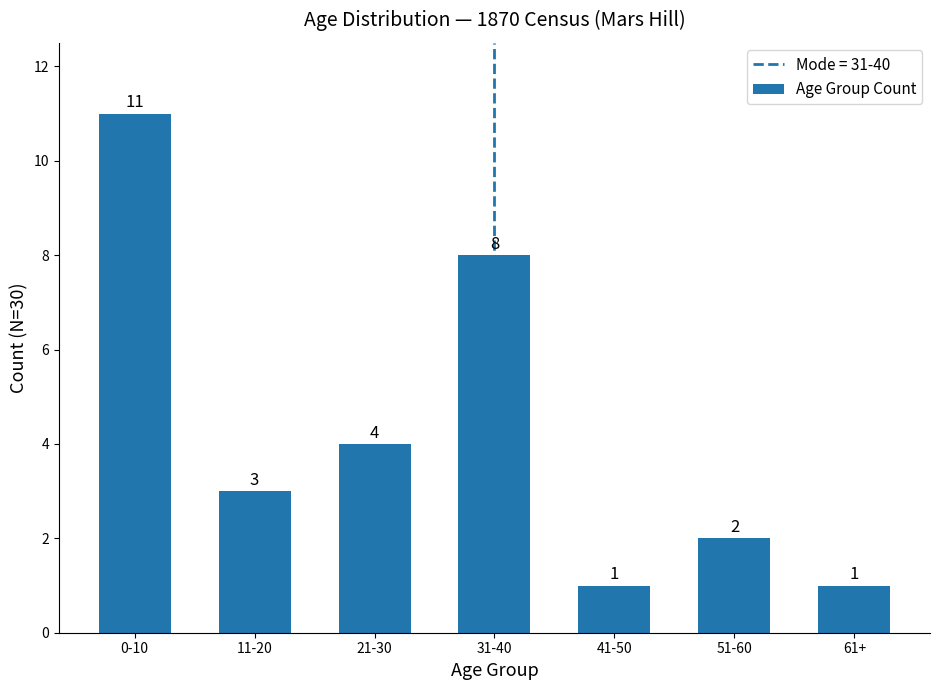

How many values are below 3?

3